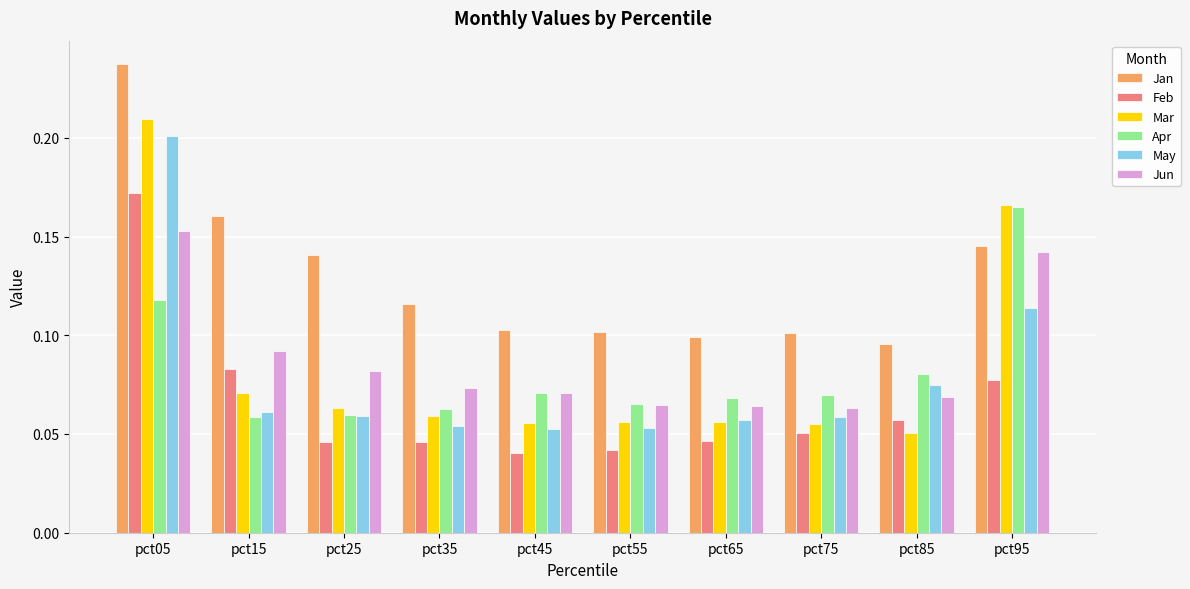

Between pct75 and pct85, which series saw the biggest shift?

May